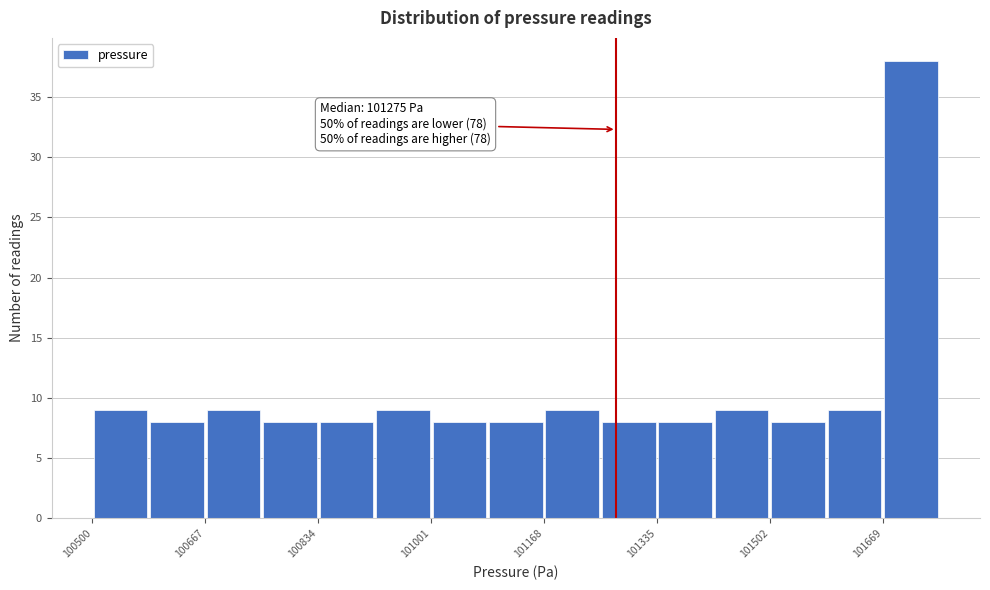

Over which range of the x-axis is the bar tallest?

101660 to 101760